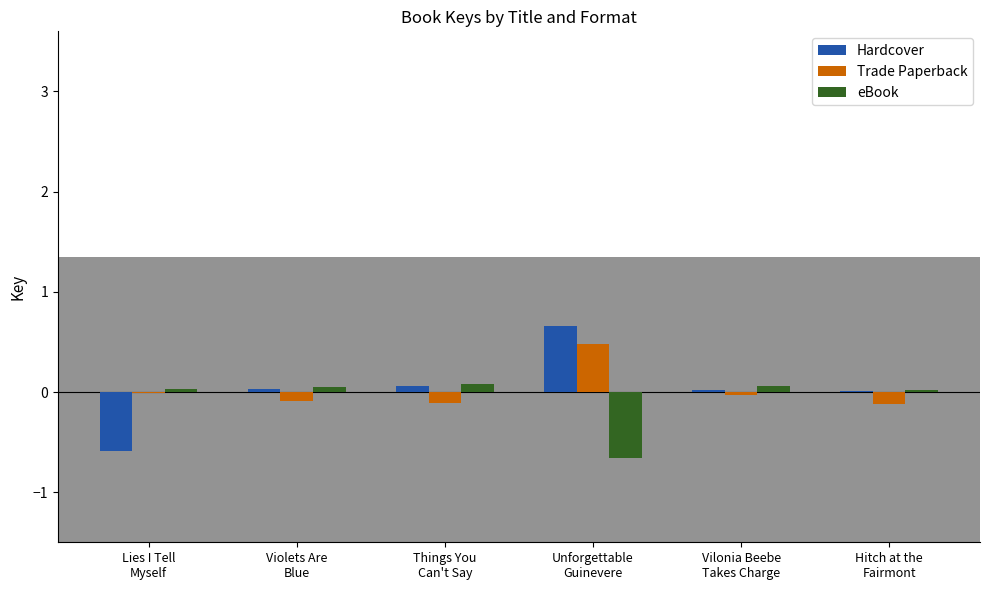

At which label does Hardcover reach its peak?

Unforgettable
Guinevere